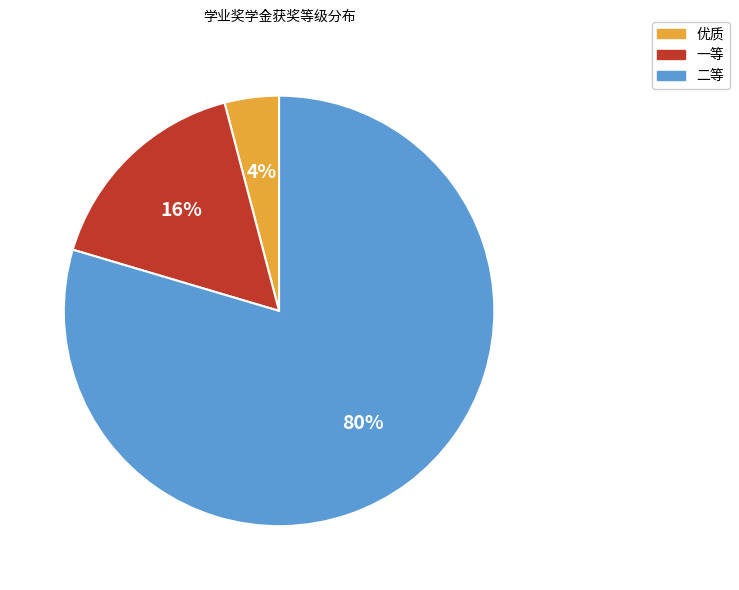

The 一等 slice represents 29% of the pie. True or false?

False